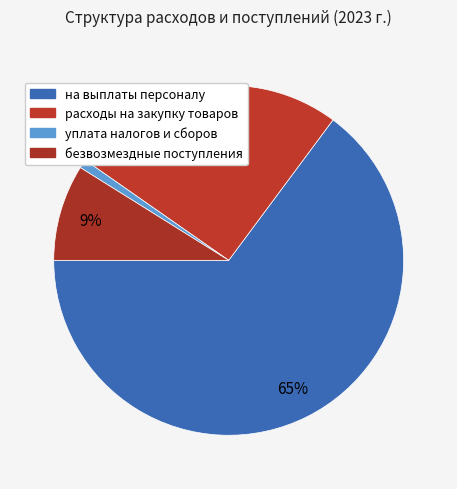

What portion of the pie excludes безвозмездные поступления?

91.1%